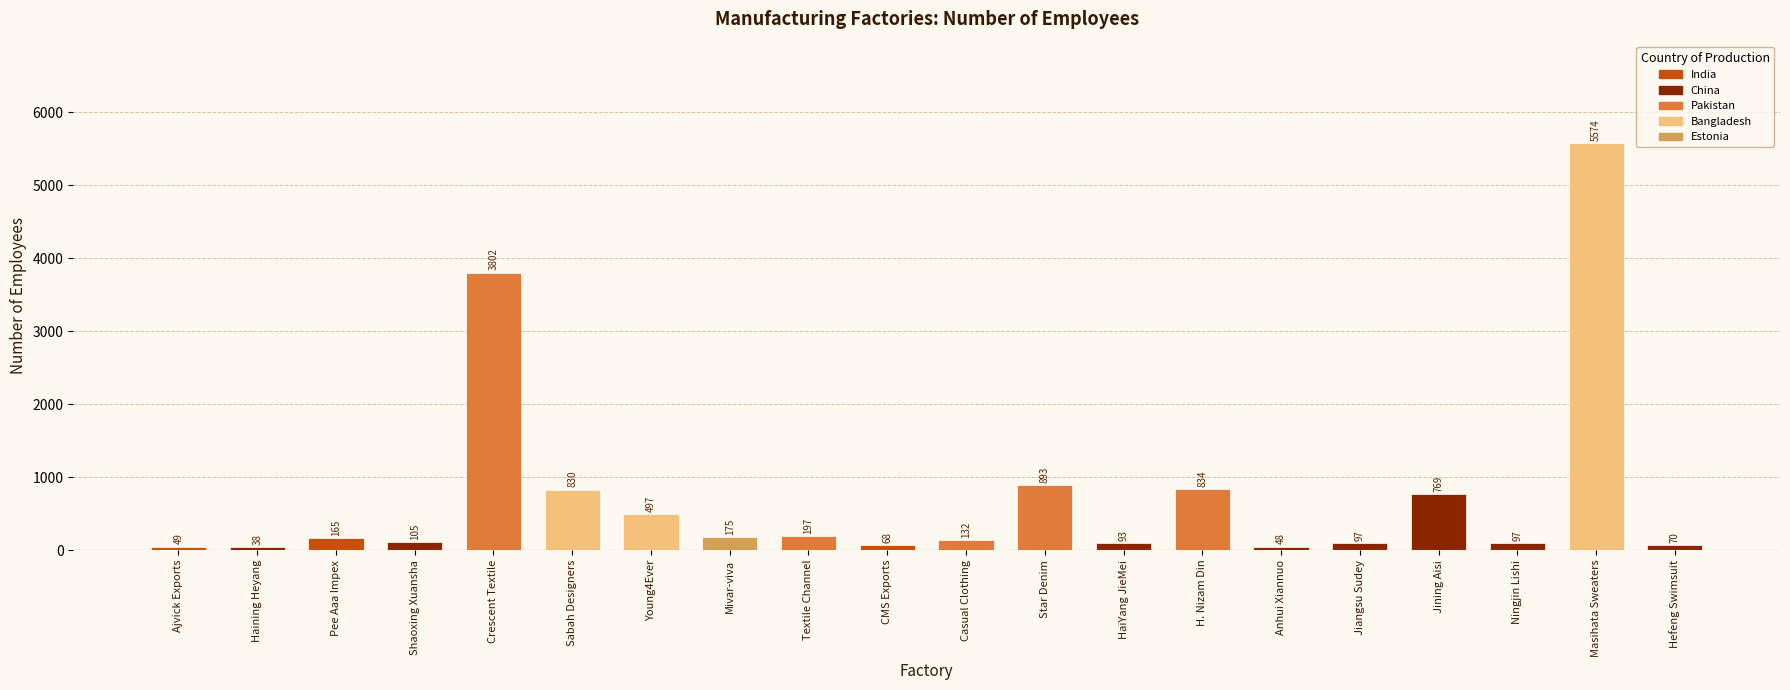

What is the ratio of the value at HaiYang JieMei to the value at Ningjin Lishi?

1.0